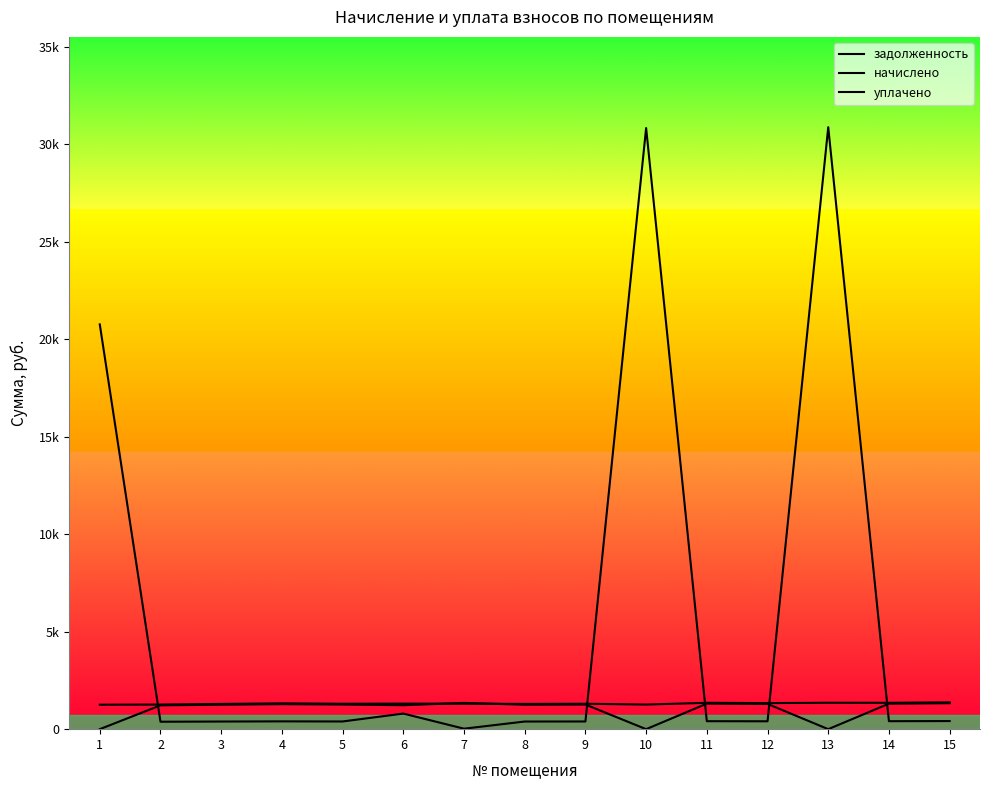

True or false: начислено and уплачено cross at least once.

True